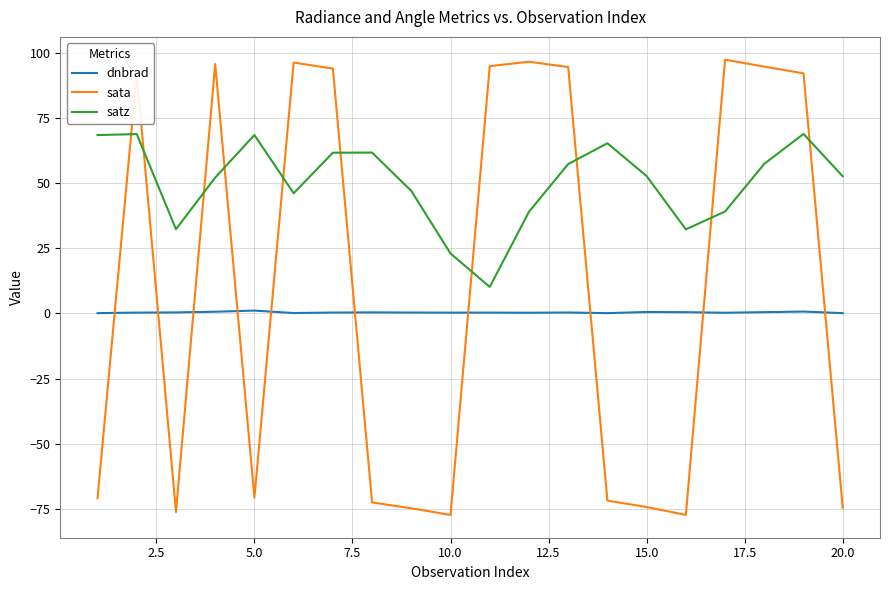

How many lines are shown in the chart?

3